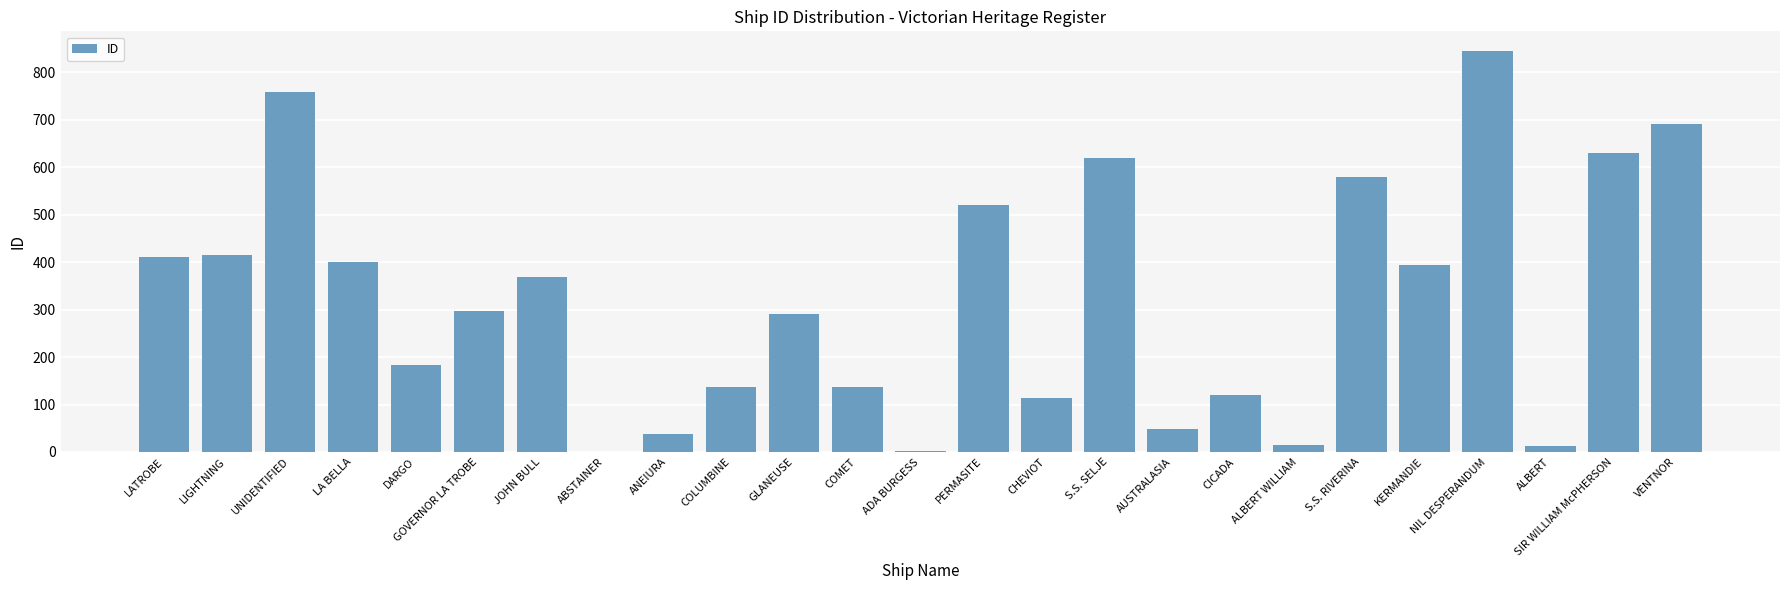

What is the change in value from LATROBE to S.S. SELJE?

+209